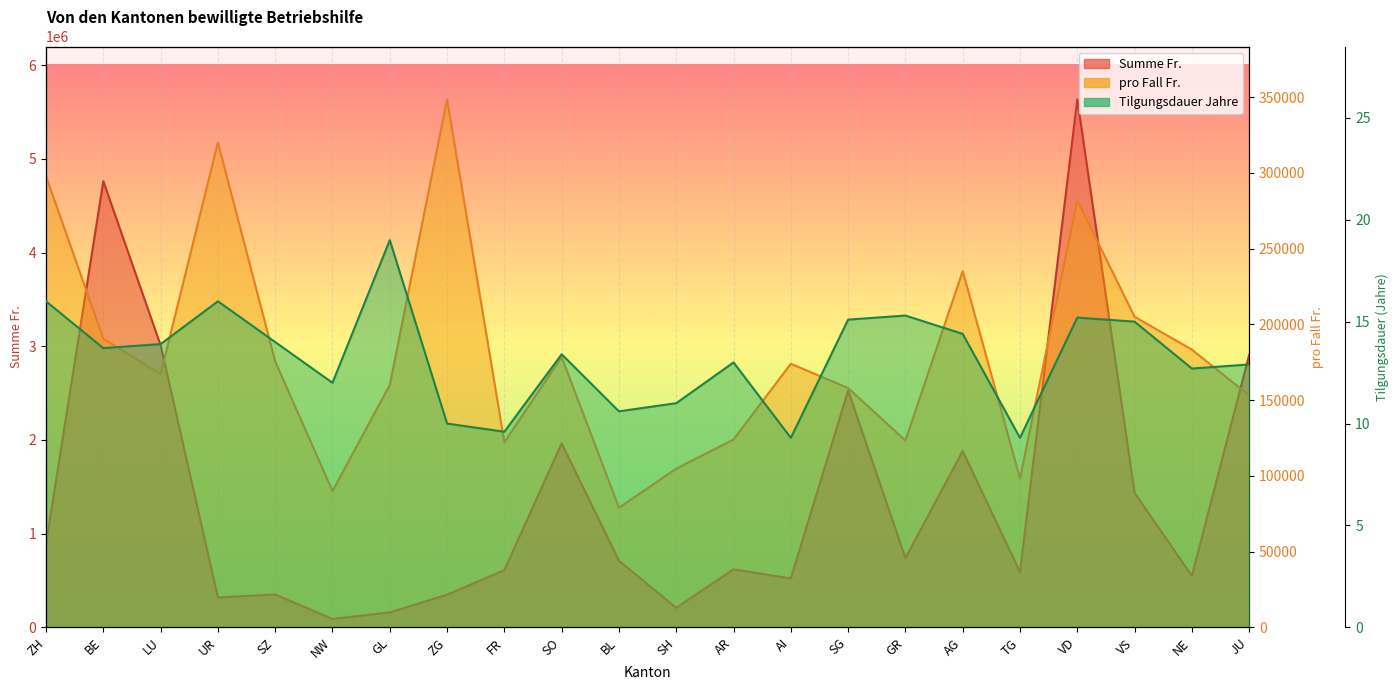

How many categories are shown in the chart?

22